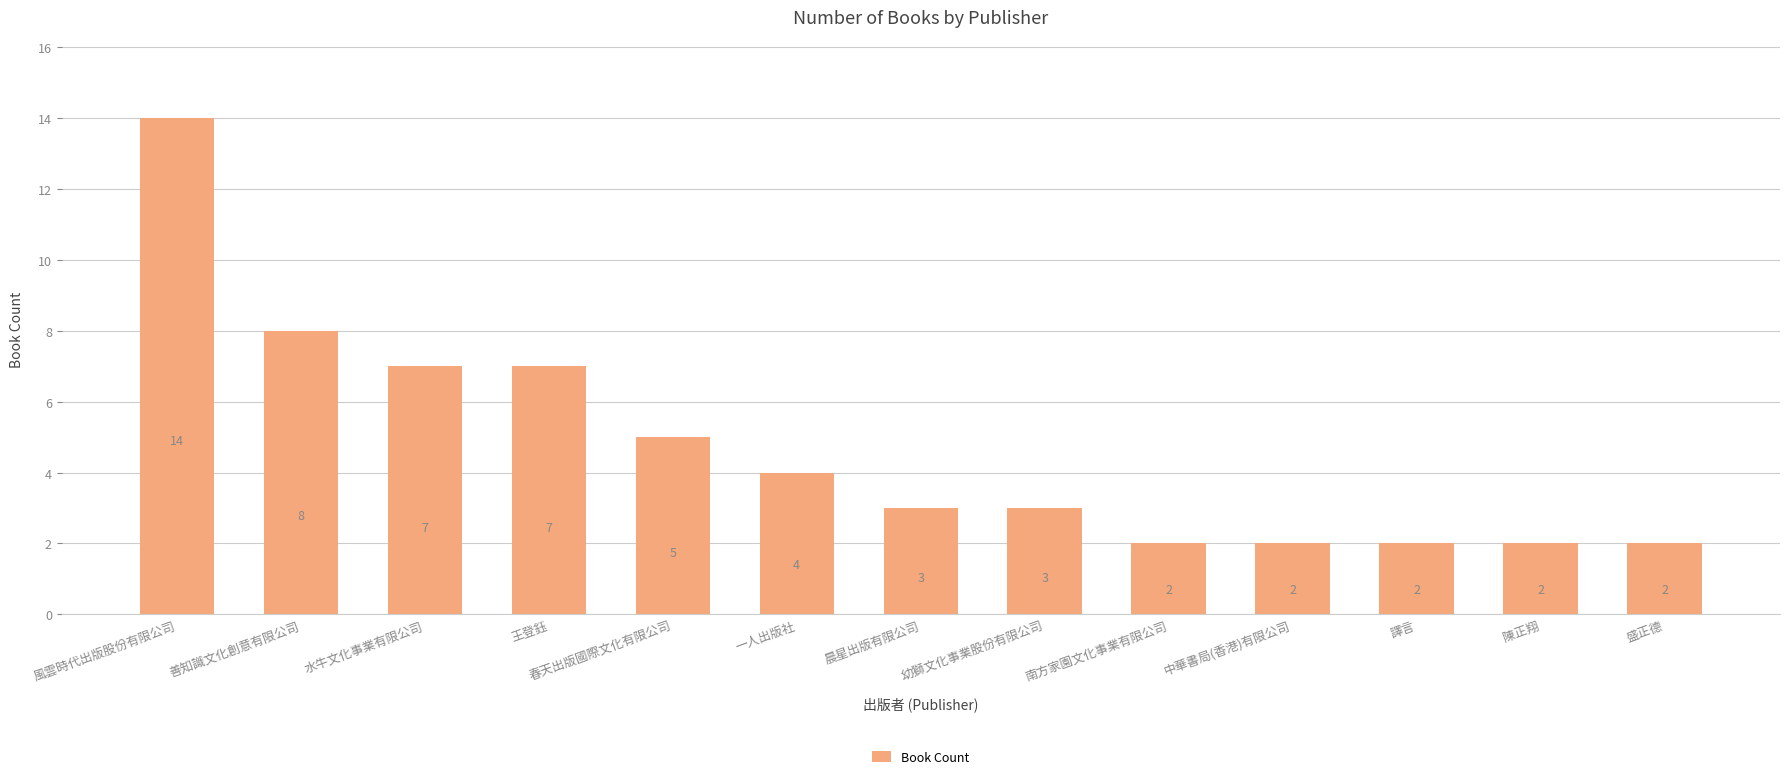

What is the maximum value shown in the chart?

14